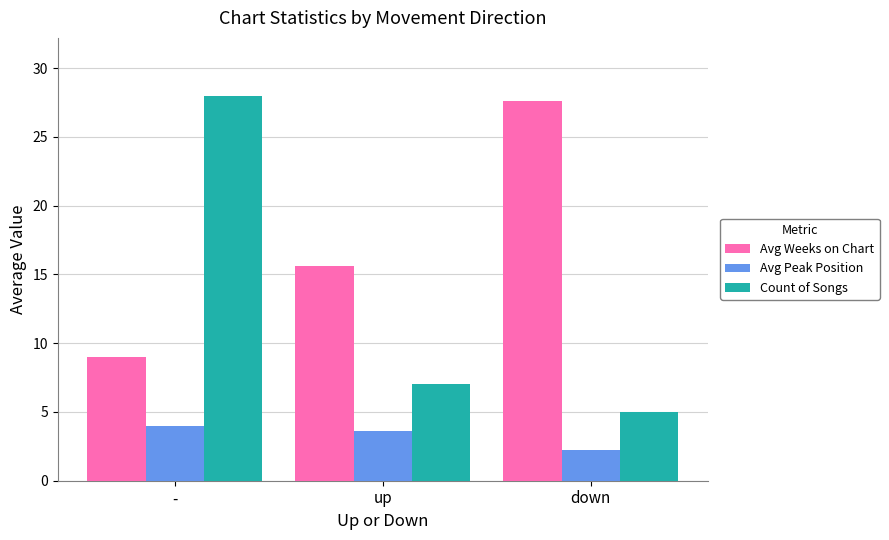

How many bars are there in each group?

3